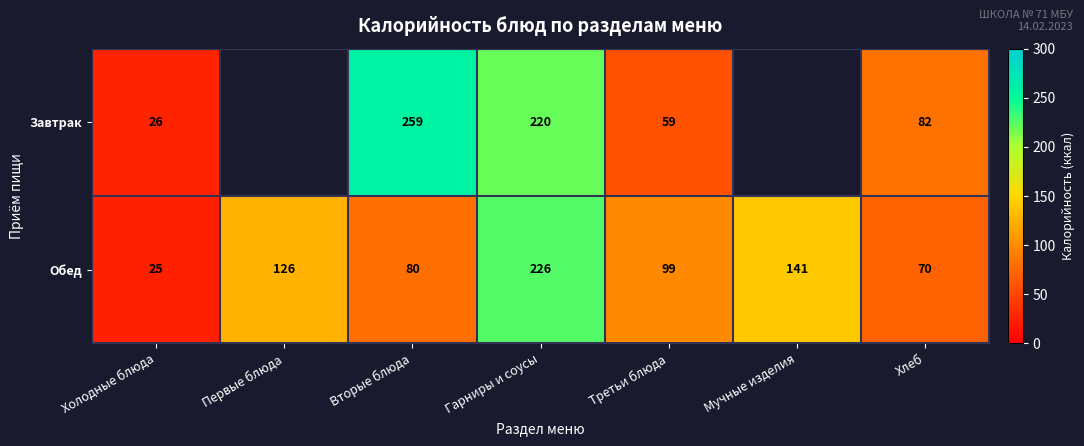

At which label does Обед first exceed 99?

Первые блюда